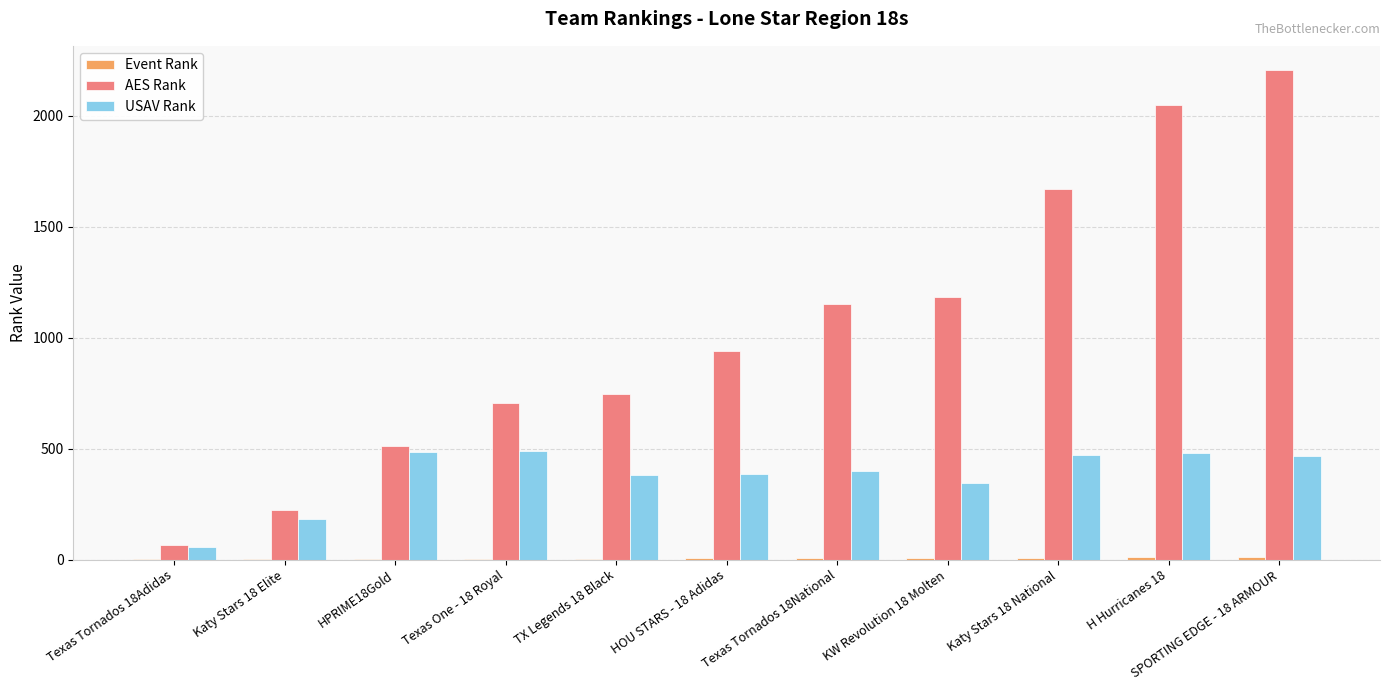

Which series has the largest total across all categories?

AES Rank